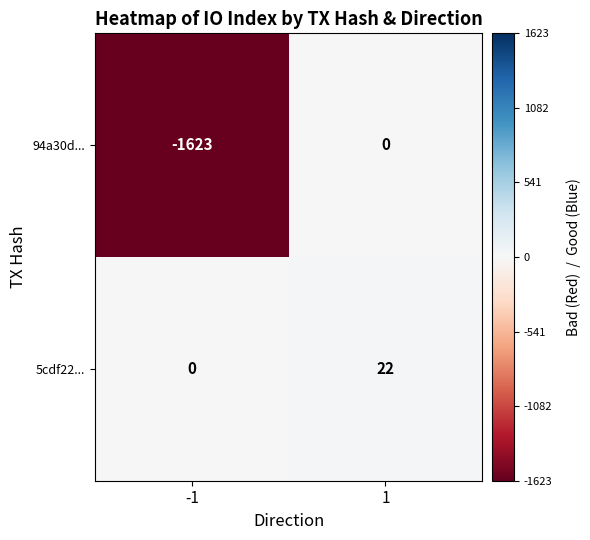

What is the maximum value shown in the chart?

22